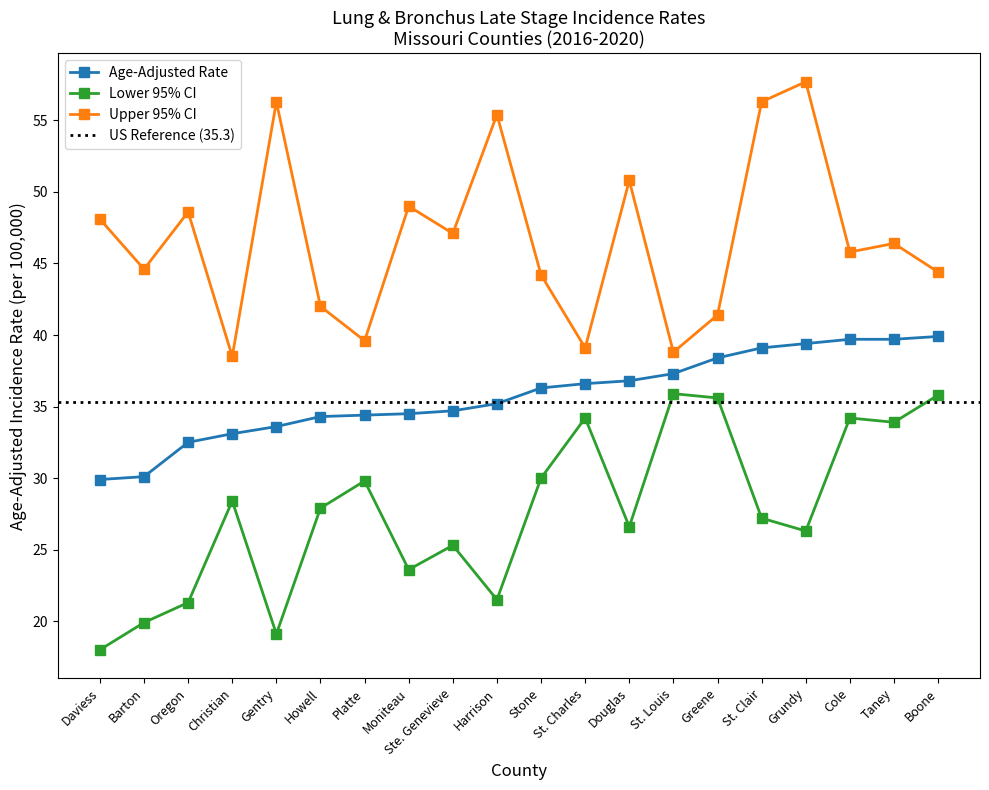

Where does the Lower 95% CI series first go above 27?

Christian